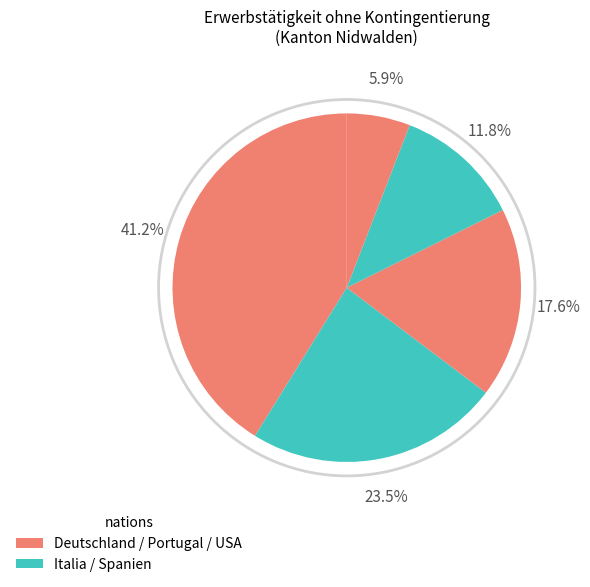

Is there a majority slice in this chart?

No